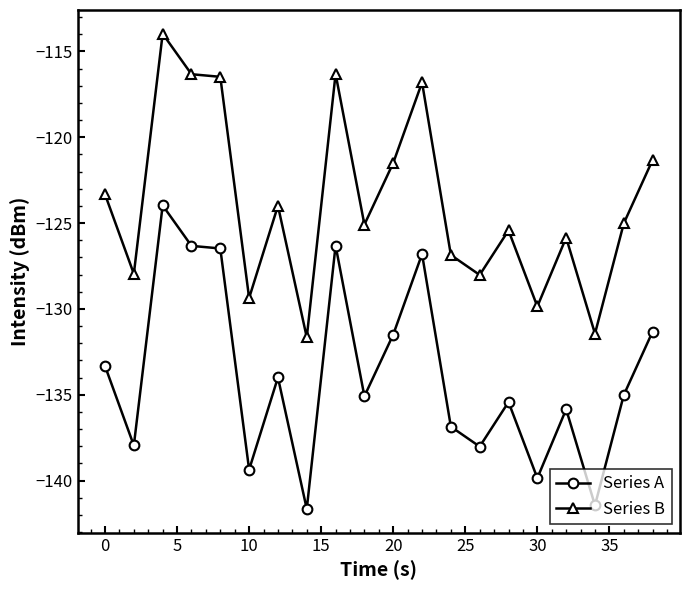

List the series in order of their peak value, highest first.

Series B, Series A